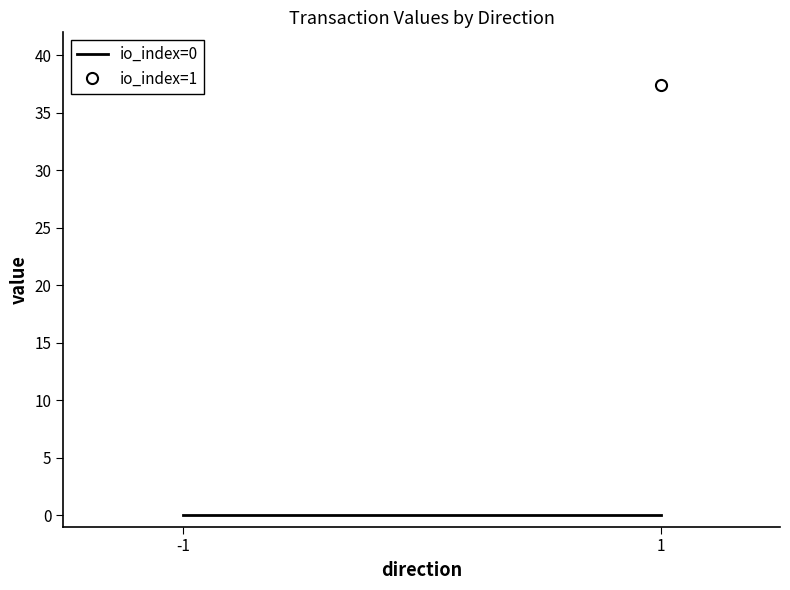

Where is io_index=0 nearest to the value 0?

-1